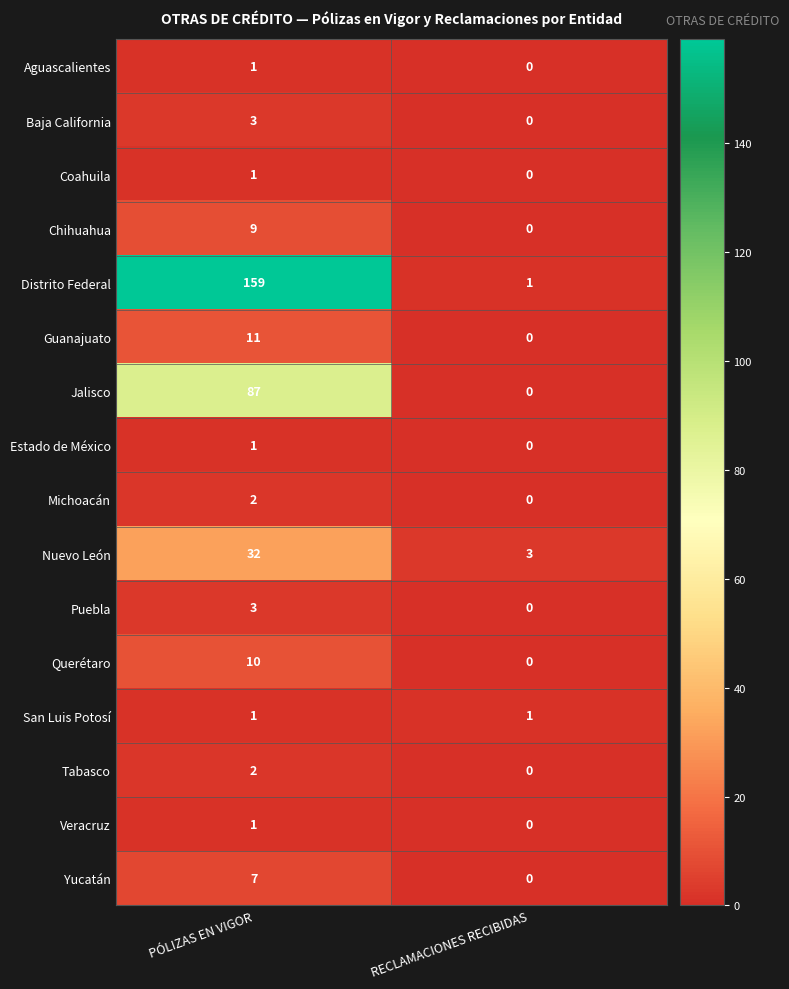

What is the total value across all series at PÓLIZAS EN VIGOR?

330